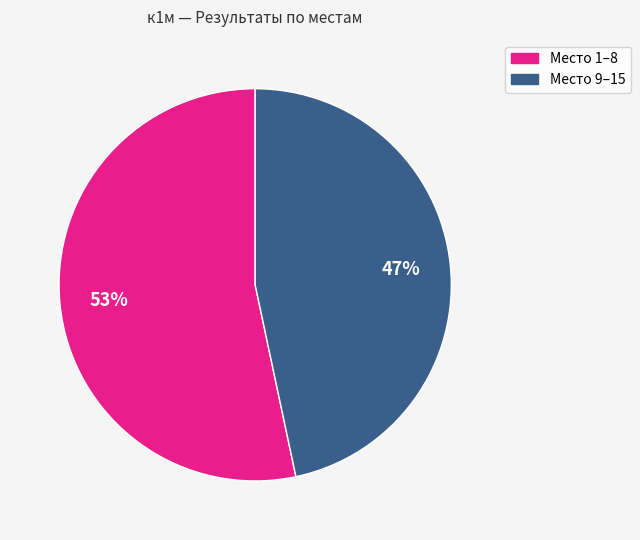

Is there any slice that represents more than half of the pie?

Yes